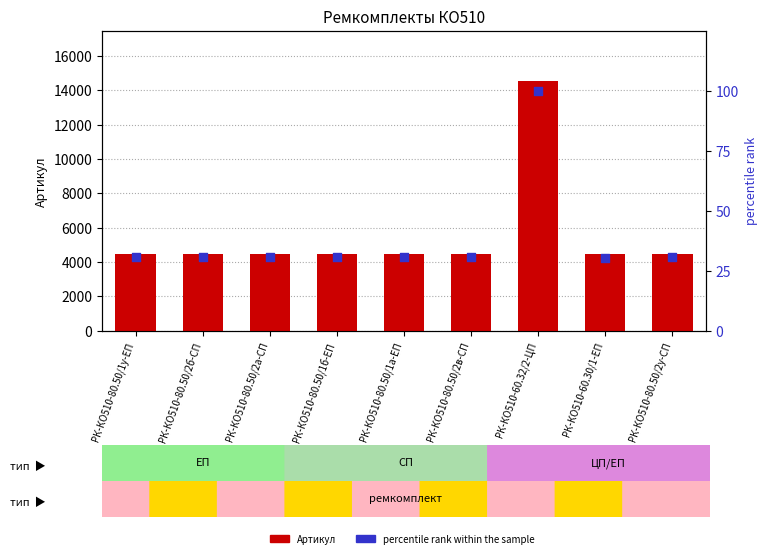

What is the total value across all series at РК-КО510-80.50/2б-СП?

4482.6